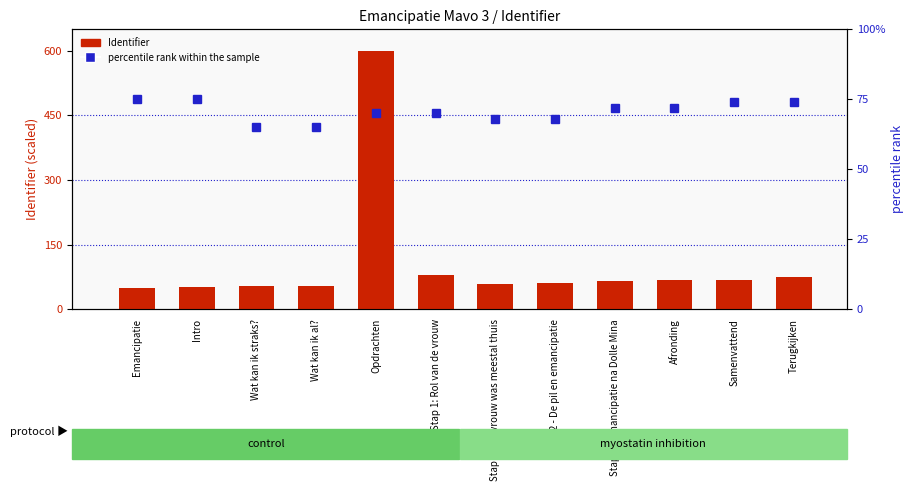

What is the smallest value displayed?

50.0